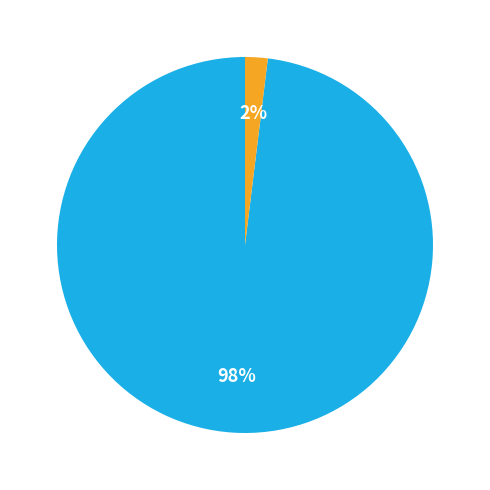

Is there any slice that represents more than half of the pie?

Yes